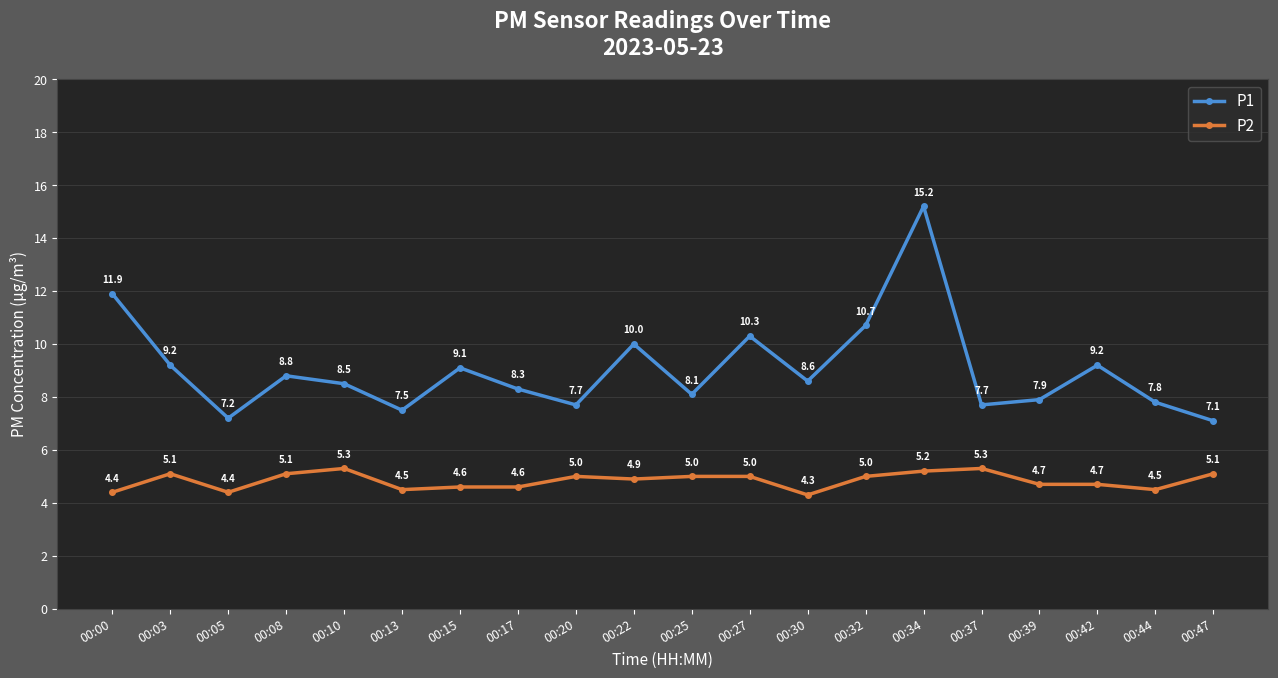

At 00:42, list the series in order from largest to smallest.

P1, P2